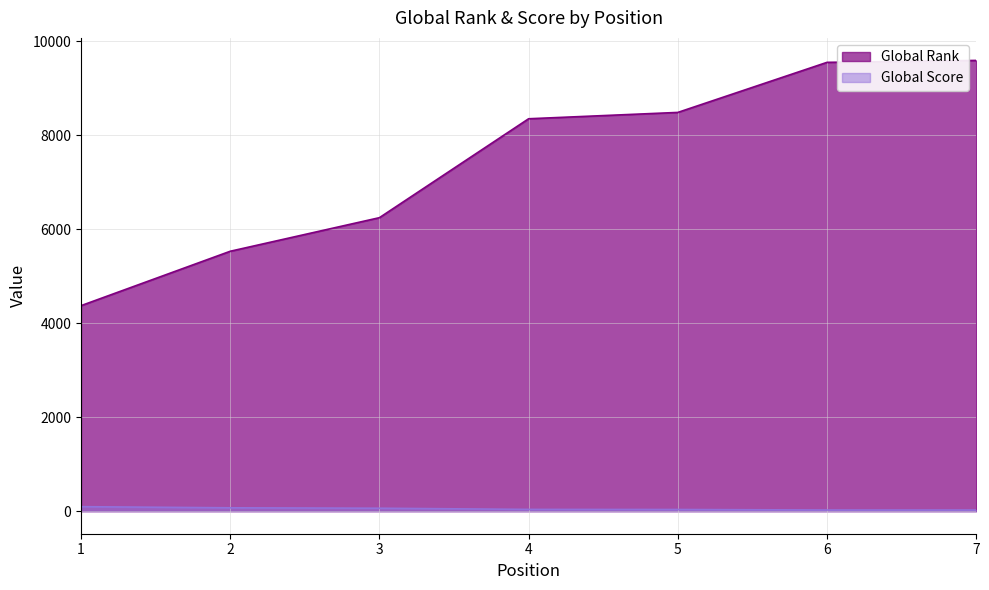

Does the chart display data point markers on the line(s)?

No